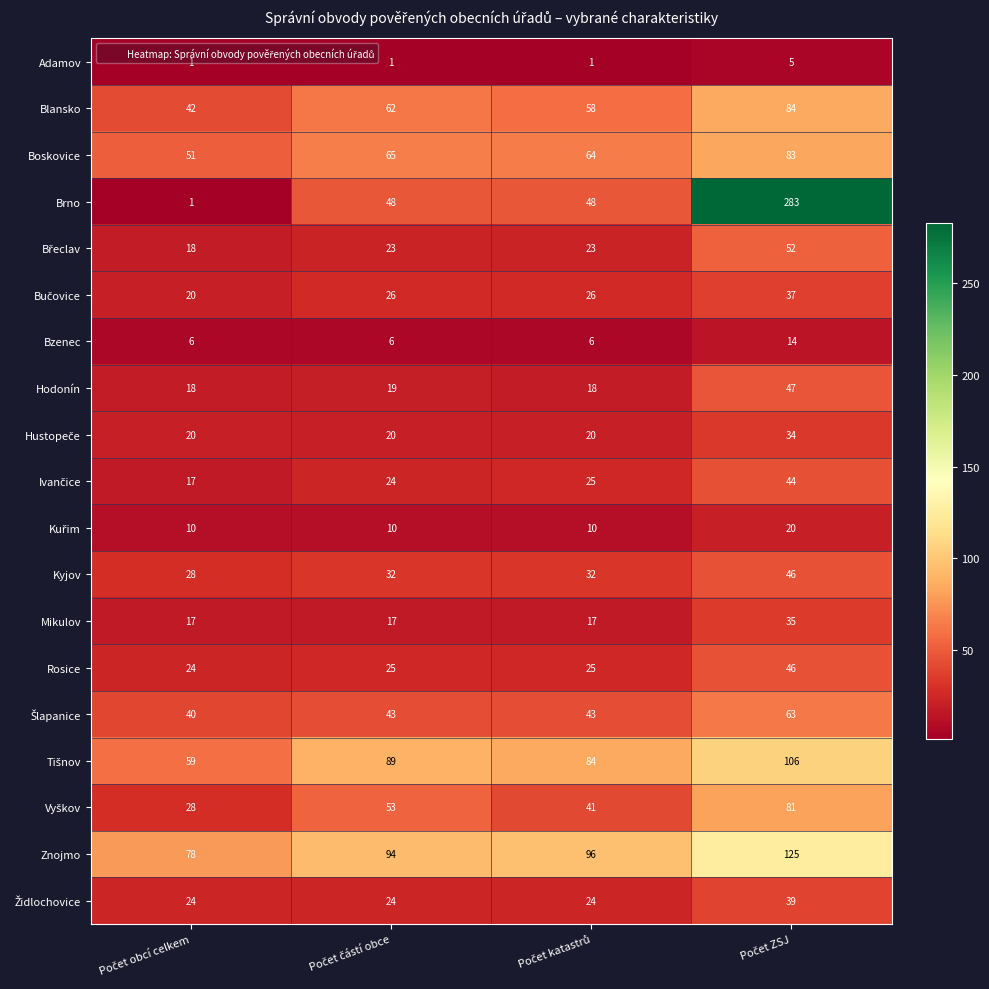

At how many categories does at least one series exceed 11?

4